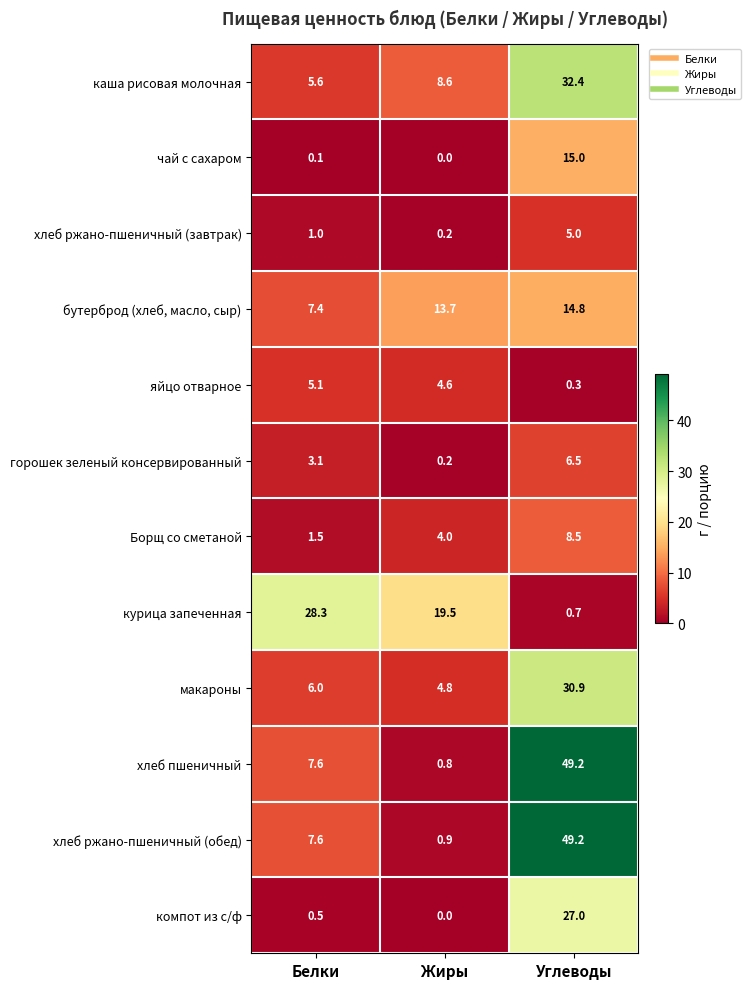

Which label corresponds to the largest value in the chart?

Углеводы